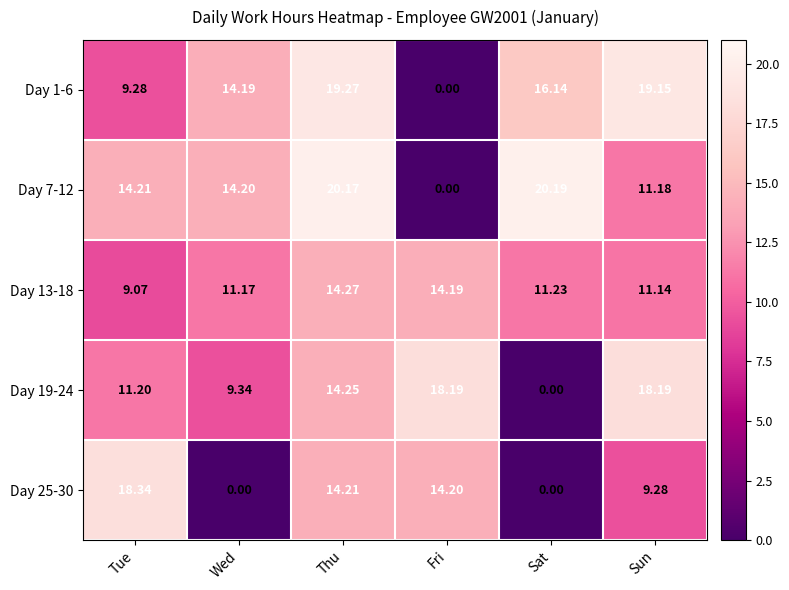

How many positive values does the Day 19-24 series have?

5